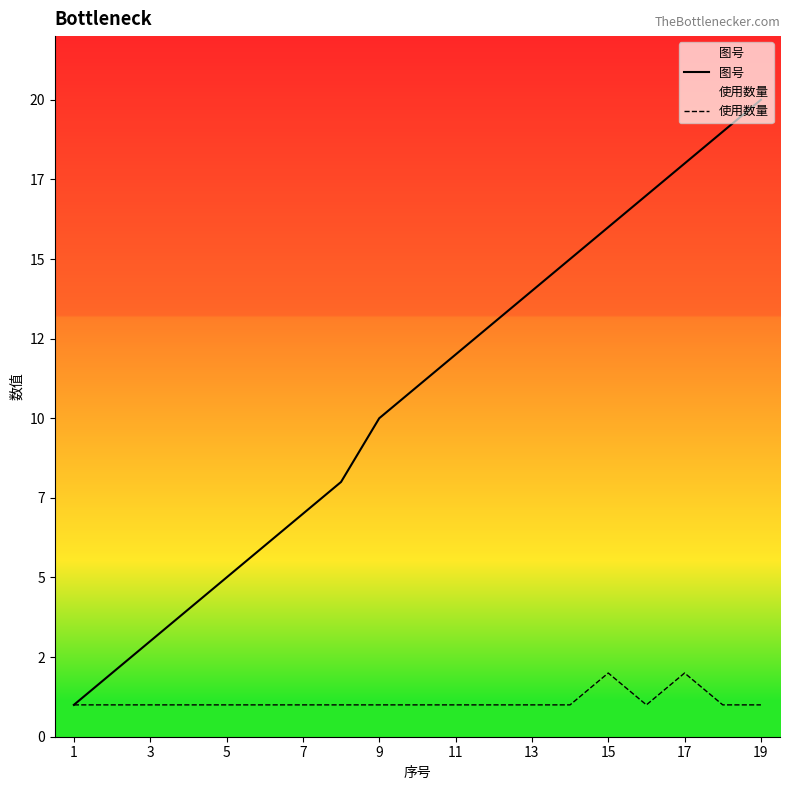

How many interior local valleys does the 使用数量 series have?

1